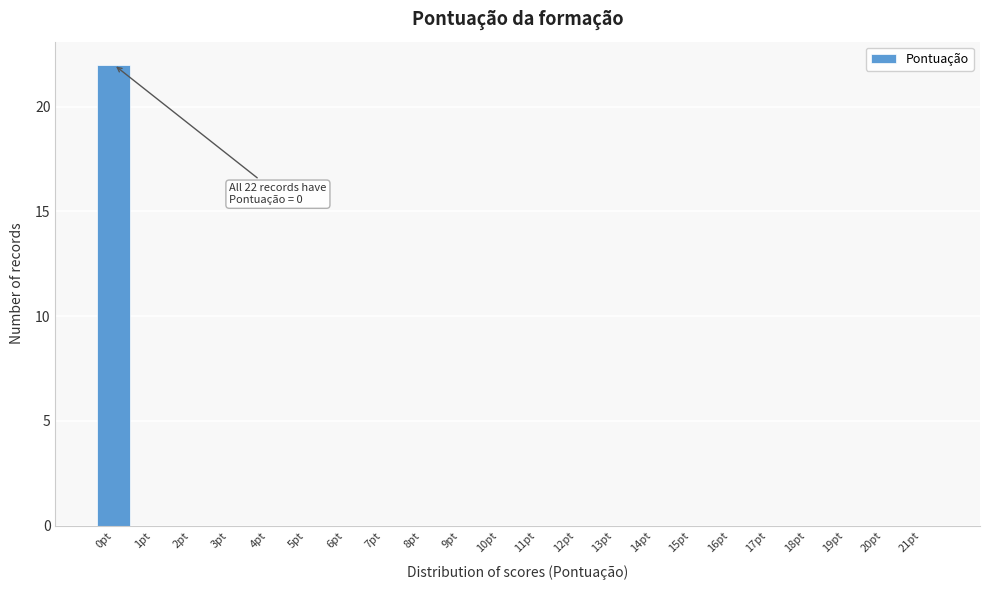

Reading left to right, what are all the values shown in this chart?

0pt=22	1pt=0	2pt=0	3pt=0	4pt=0	5pt=0	6pt=0	7pt=0	8pt=0	9pt=0	10pt=0	11pt=0	12pt=0	13pt=0	14pt=0	15pt=0	16pt=0	17pt=0	18pt=0	19pt=0	20pt=0	21pt=0